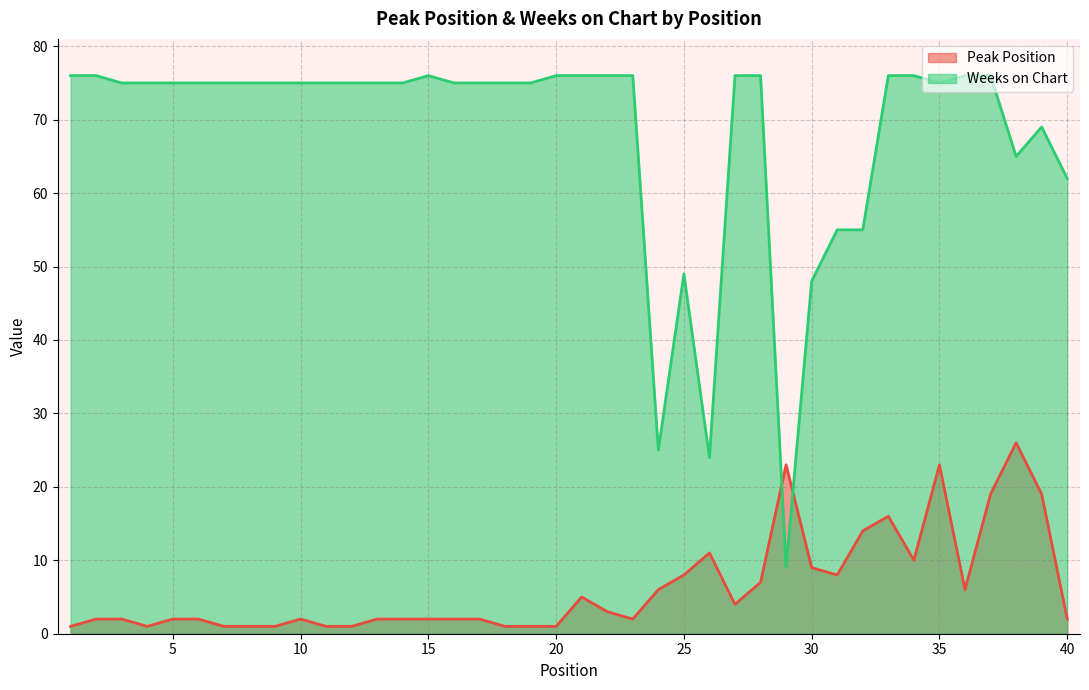

Reading left to right, extract all data points from this chart.

Peak Position: 1	2	2	1	2	2	1	1	1	2	1	1	2	2	2	2	2	1	1	1	5	3	2	6	8	11	4	7	23	9	8	14	16	10	23	6	19	26	19	2
Weeks on Chart: 76	76	75	75	75	75	75	75	75	75	75	75	75	75	76	75	75	75	75	76	76	76	76	25	49	24	76	76	9	48	55	55	76	76	75	76	76	65	69	62